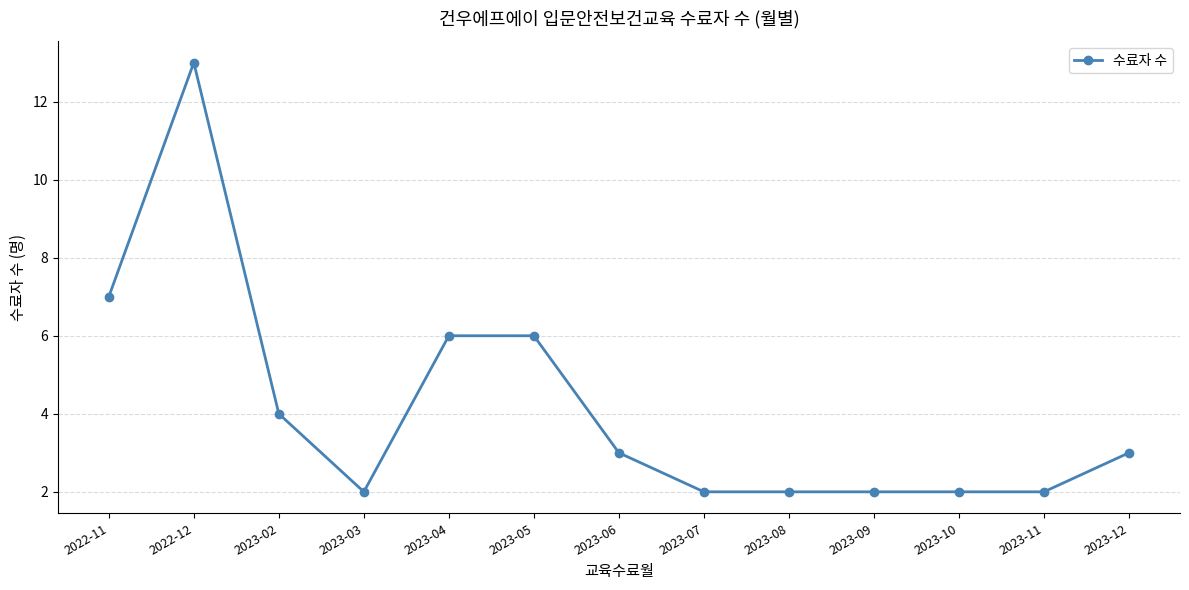

Is it true that the value at 2023-12 is 3?

True